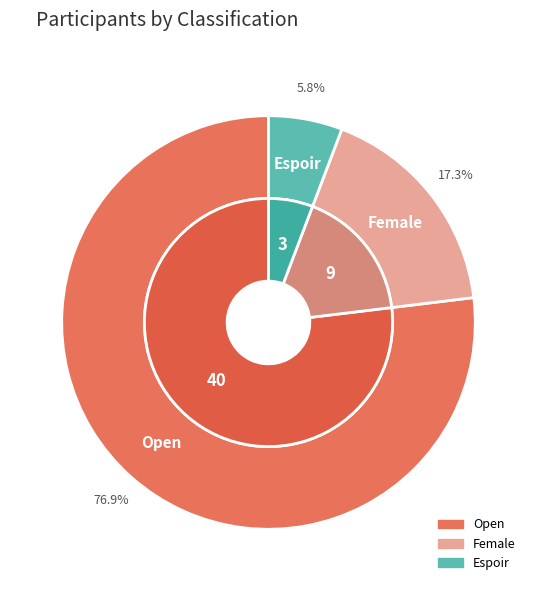

To the nearest percent, what is the difference between the Espoir and Open slice percentages?

71%